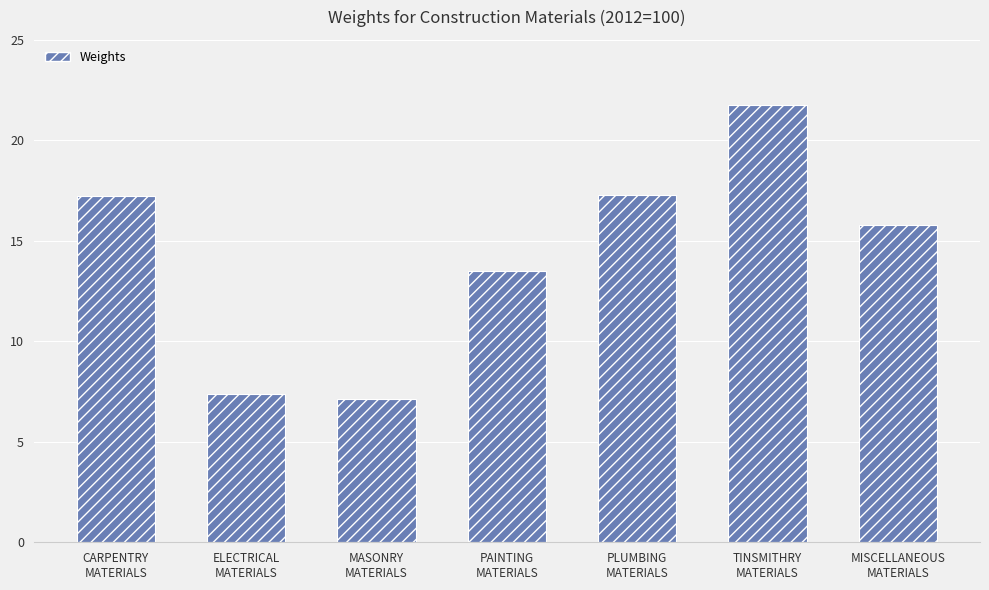

What is the greatest value displayed?

21.8